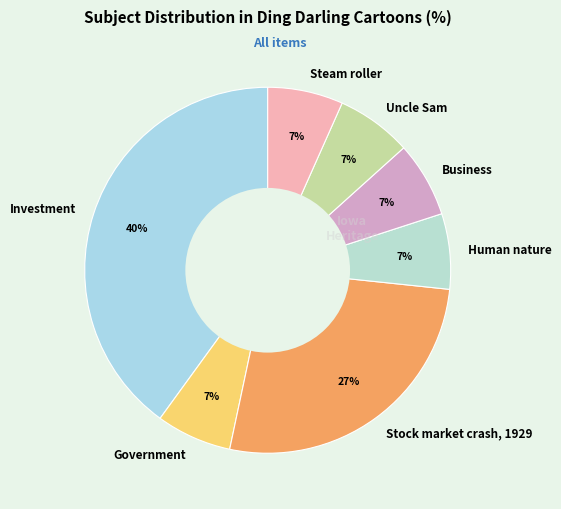

Does Uncle Sam represent more than half of the total?

No